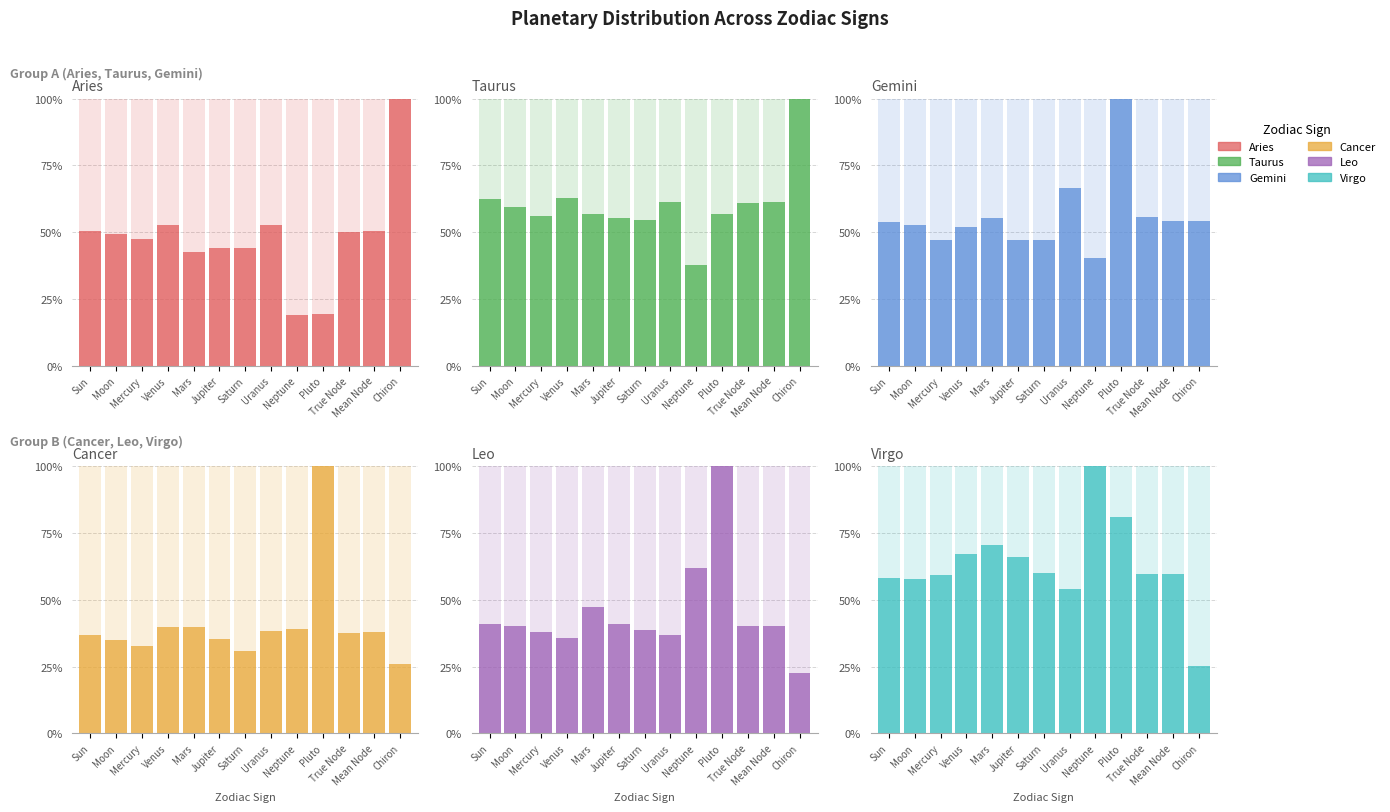

Are the bars horizontal?

No